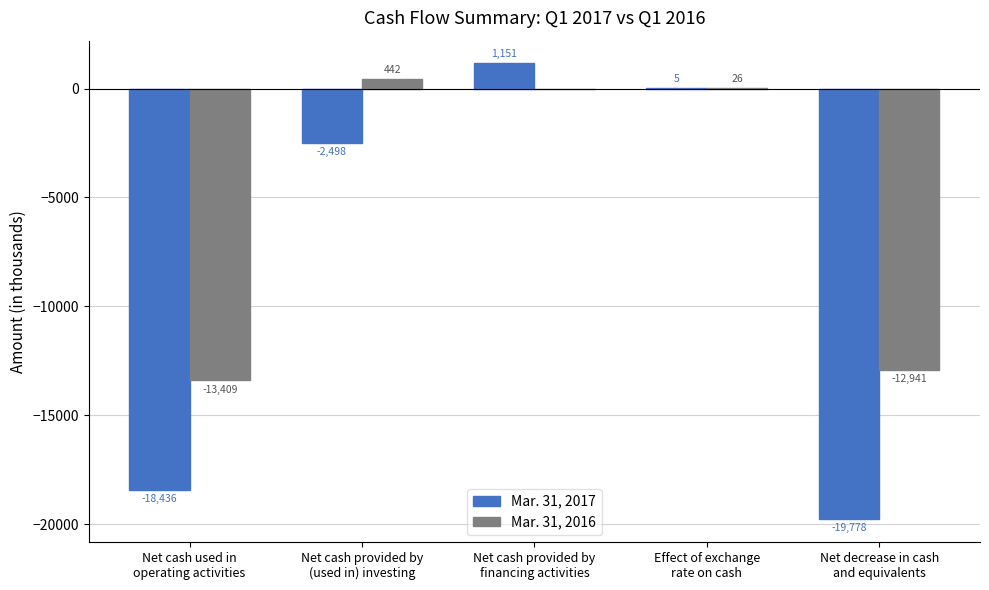

What are all the series names shown in the legend?

Mar. 31, 2017, Mar. 31, 2016